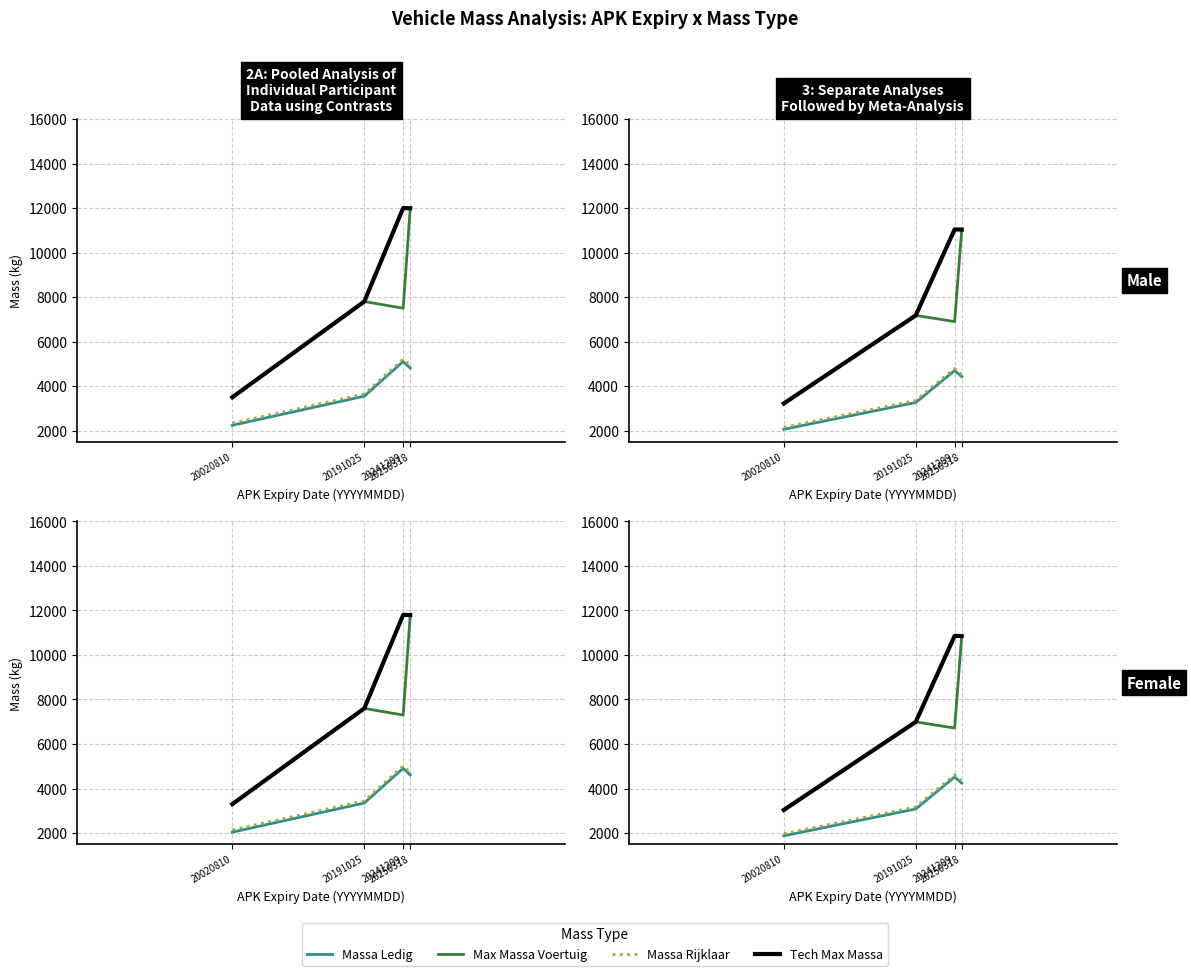

How many data points does each series have?

4